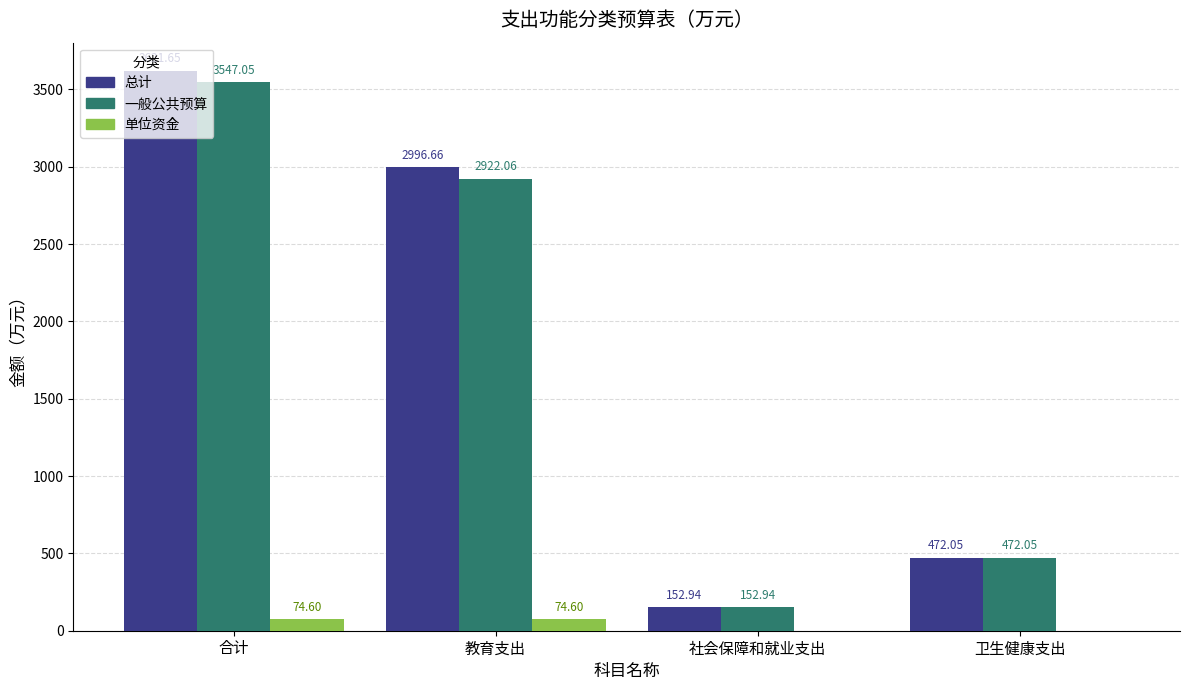

What is the sum of the 一般公共预算 values at 社会保障和就业支出 and 合计?

3700.0